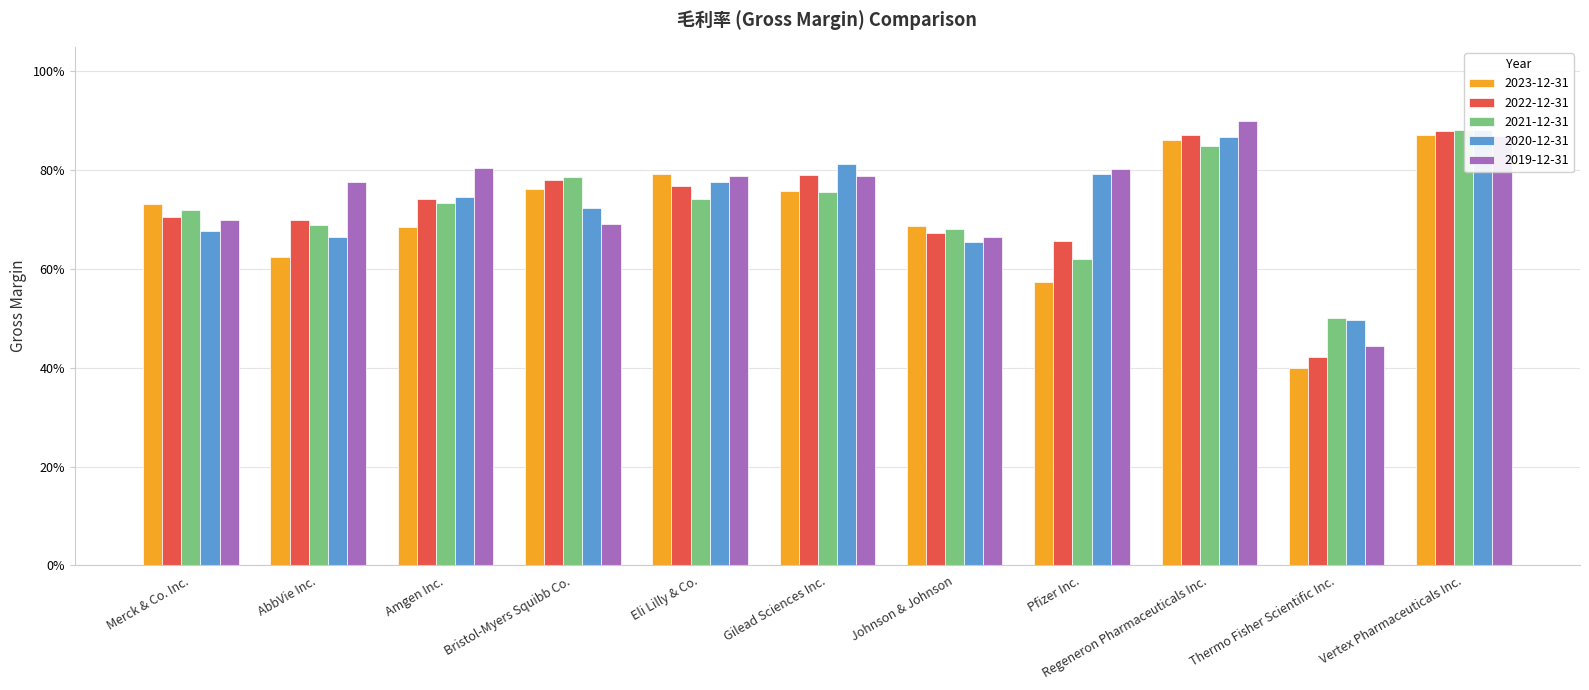

List the series in order of their peak value, highest first.

2019-12-31, 2020-12-31, 2021-12-31, 2022-12-31, 2023-12-31